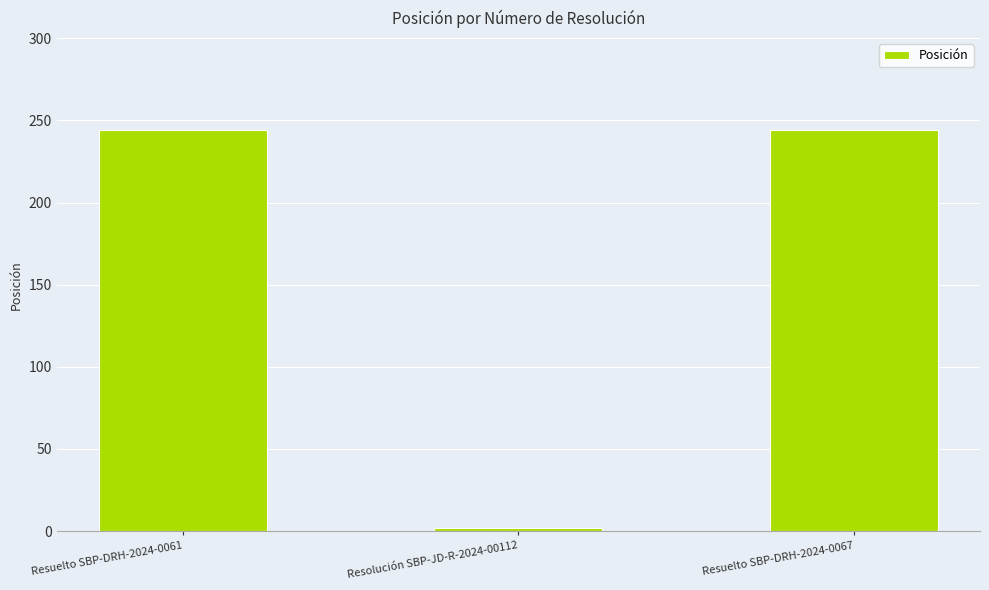

What is the value of the 2nd bar from the left?

2